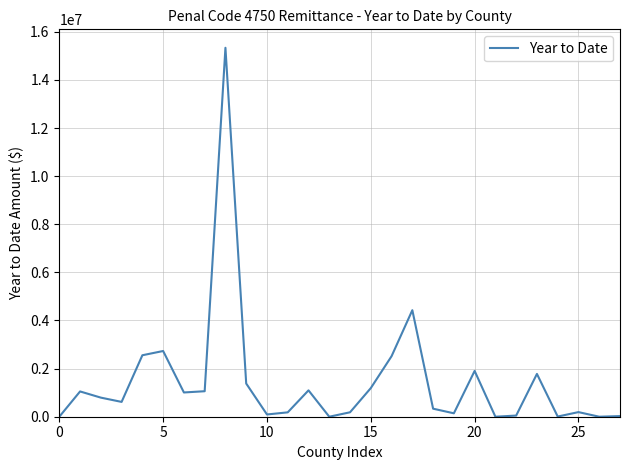

What is the greatest value displayed?

15336968